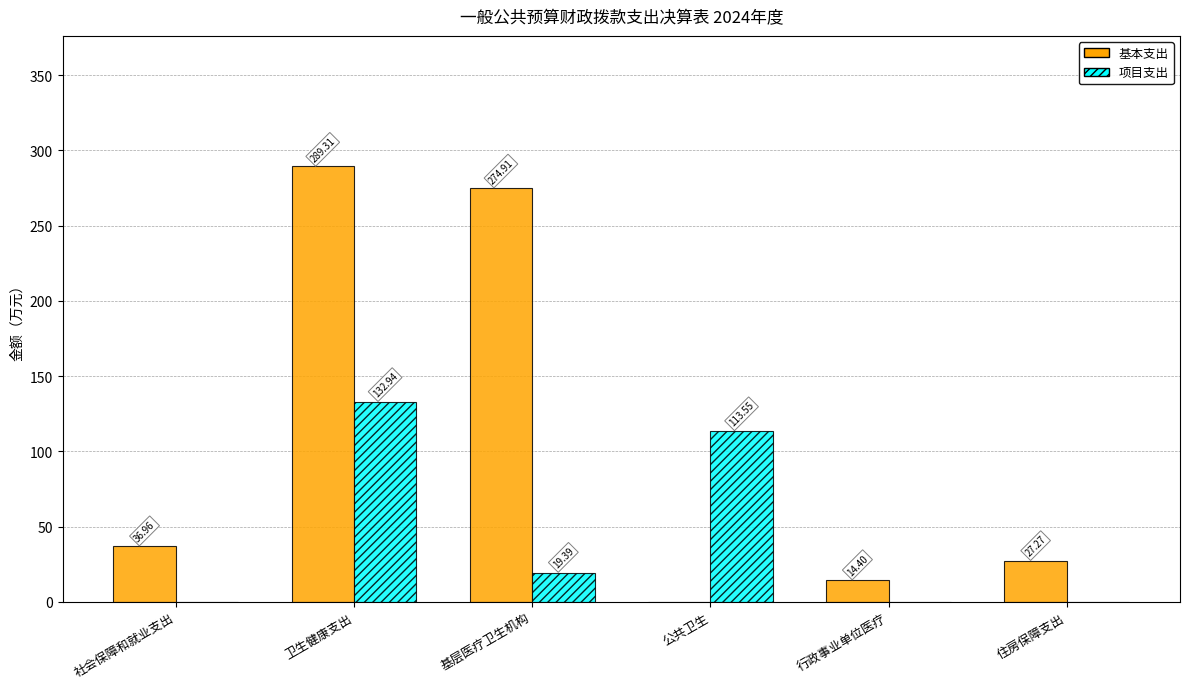

How many categories are shown in the chart?

6